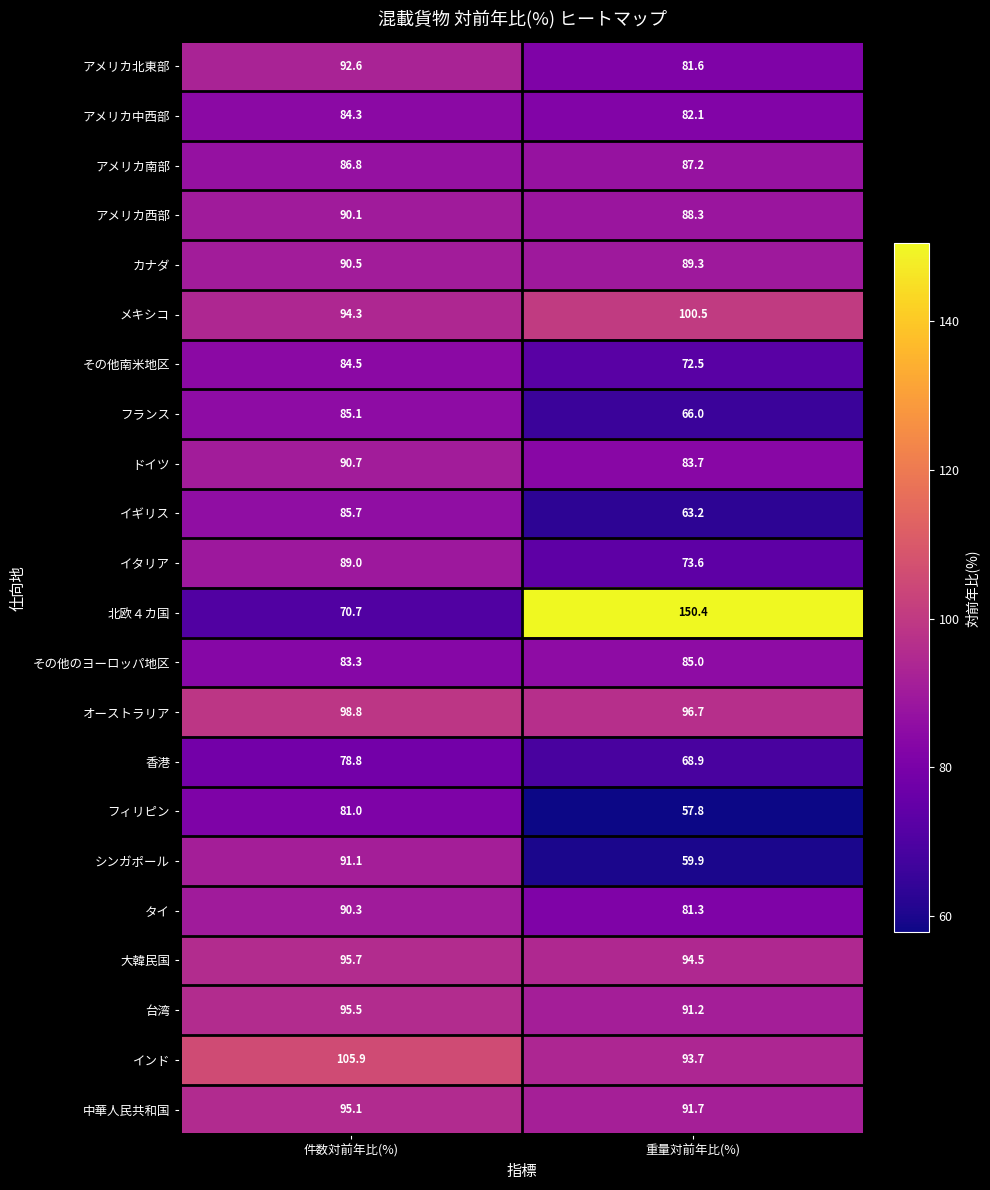

List the labels in order of ドイツ value, largest first.

件数対前年比(%), 重量対前年比(%)